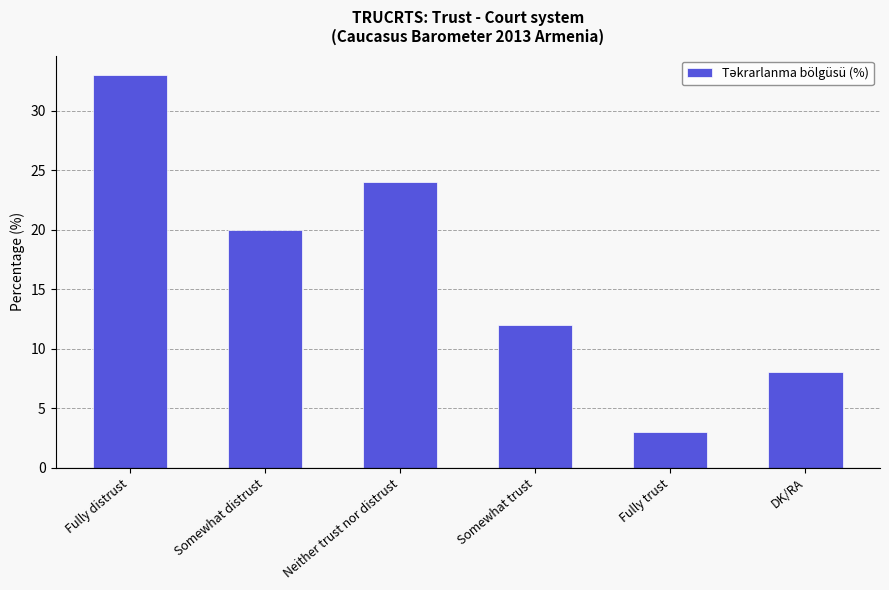

What is the difference between the values at Somewhat distrust and Neither trust nor distrust?

4